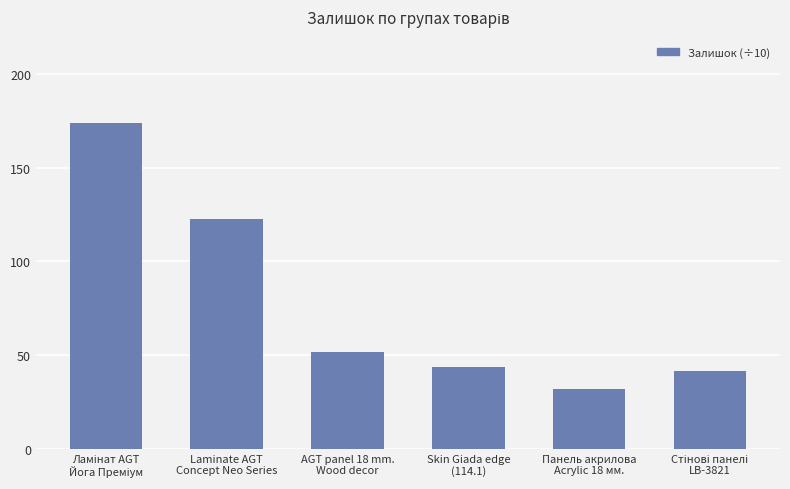

What is the greatest value displayed?

174.0